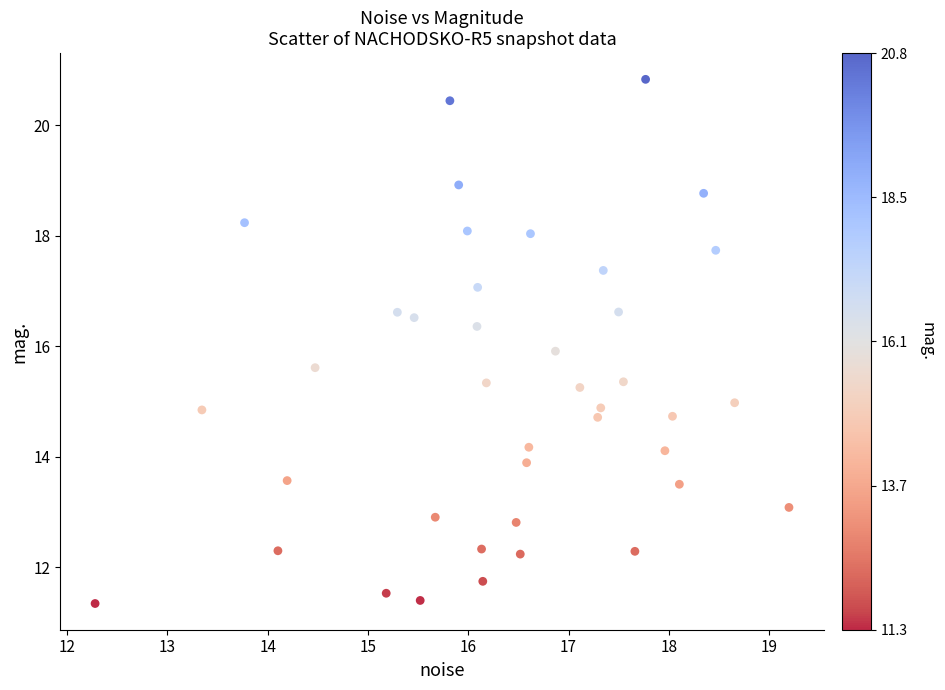

What is the range of X values (max minus min)?

6.9